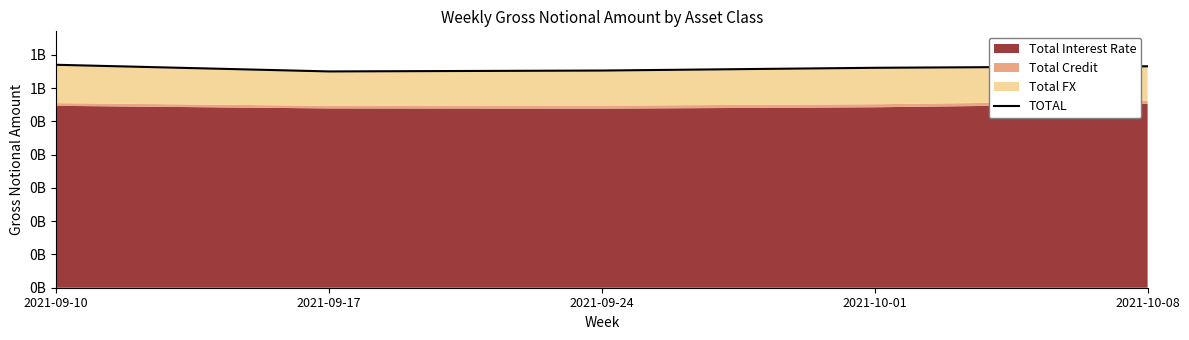

At which label is the value closest to 659782740?

2021-10-01